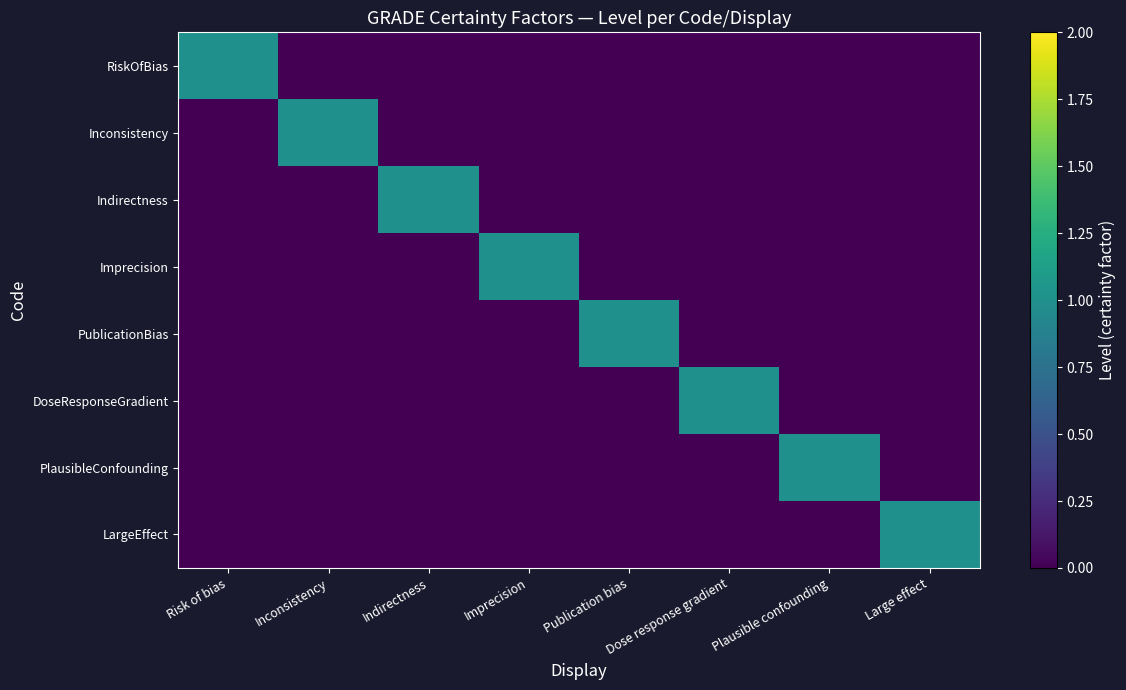

Reading right to left, list all the values displayed in this chart.

RiskOfBias: Large effect=0	Plausible confounding=0	Dose response gradient=0	Publication bias=0	Imprecision=0	Indirectness=0	Inconsistency=0	Risk of bias=1
Inconsistency: Large effect=0	Plausible confounding=0	Dose response gradient=0	Publication bias=0	Imprecision=0	Indirectness=0	Inconsistency=1	Risk of bias=0
Indirectness: Large effect=0	Plausible confounding=0	Dose response gradient=0	Publication bias=0	Imprecision=0	Indirectness=1	Inconsistency=0	Risk of bias=0
Imprecision: Large effect=0	Plausible confounding=0	Dose response gradient=0	Publication bias=0	Imprecision=1	Indirectness=0	Inconsistency=0	Risk of bias=0
PublicationBias: Large effect=0	Plausible confounding=0	Dose response gradient=0	Publication bias=1	Imprecision=0	Indirectness=0	Inconsistency=0	Risk of bias=0
DoseResponseGradient: Large effect=0	Plausible confounding=0	Dose response gradient=1	Publication bias=0	Imprecision=0	Indirectness=0	Inconsistency=0	Risk of bias=0
PlausibleConfounding: Large effect=0	Plausible confounding=1	Dose response gradient=0	Publication bias=0	Imprecision=0	Indirectness=0	Inconsistency=0	Risk of bias=0
LargeEffect: Large effect=1	Plausible confounding=0	Dose response gradient=0	Publication bias=0	Imprecision=0	Indirectness=0	Inconsistency=0	Risk of bias=0